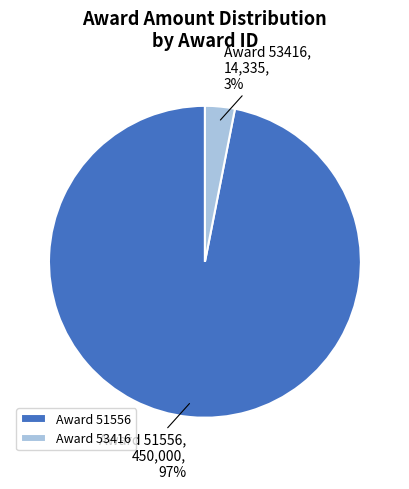

Do Award 51556 and Award 53416 together represent more than half of the pie?

Yes